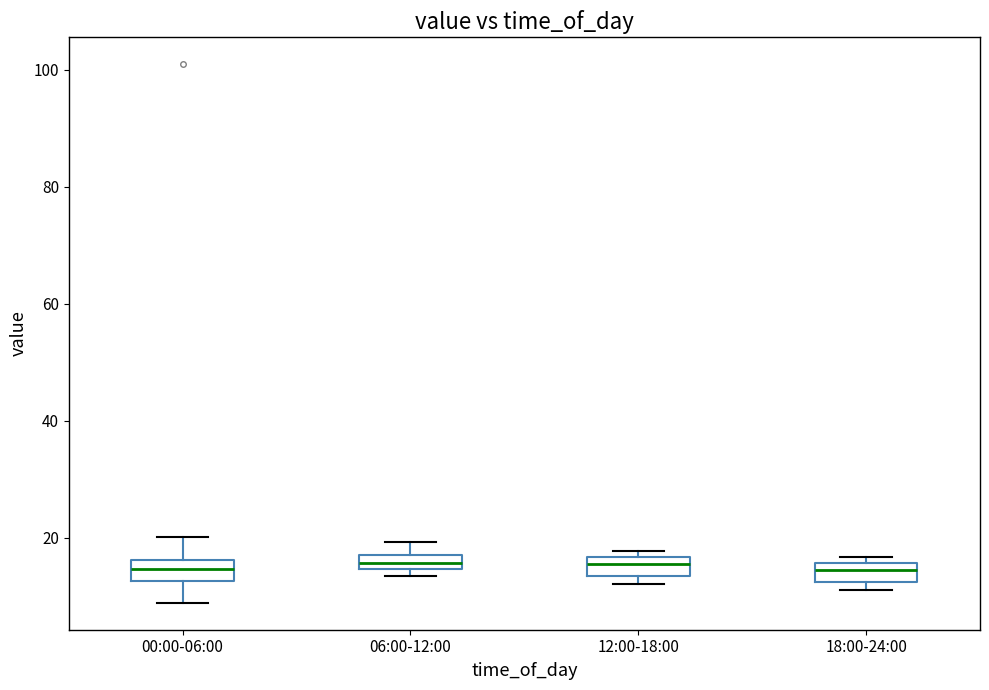

Where does the upper whisker of the box for 06:00-12:00 end on the y-axis? The values are not printed on the chart, so give them approximately, as read against the axis.

20